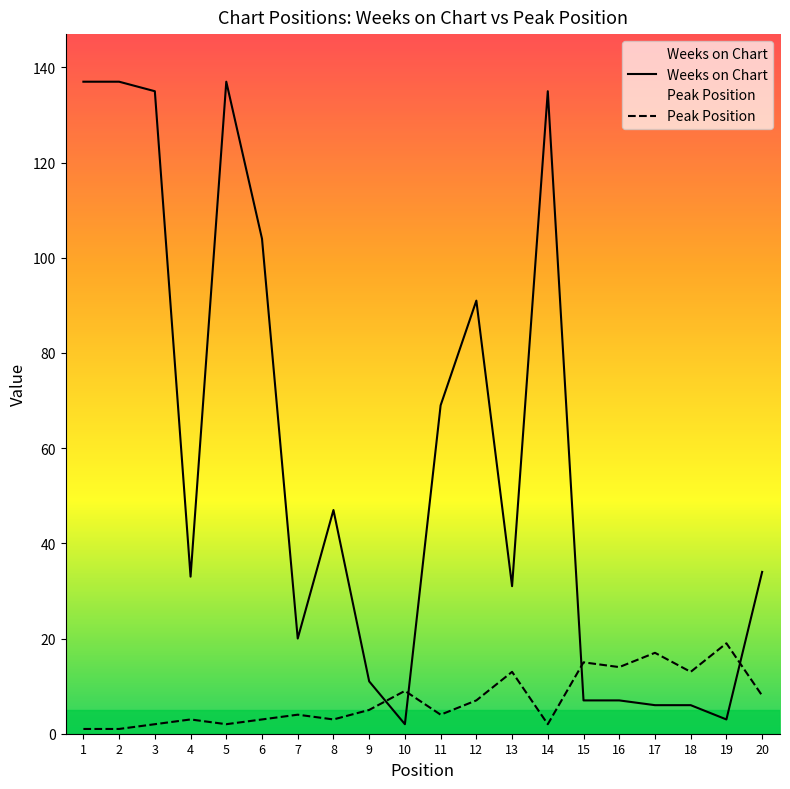

What is the value of the Peak Position point at the 1st from the left?

1